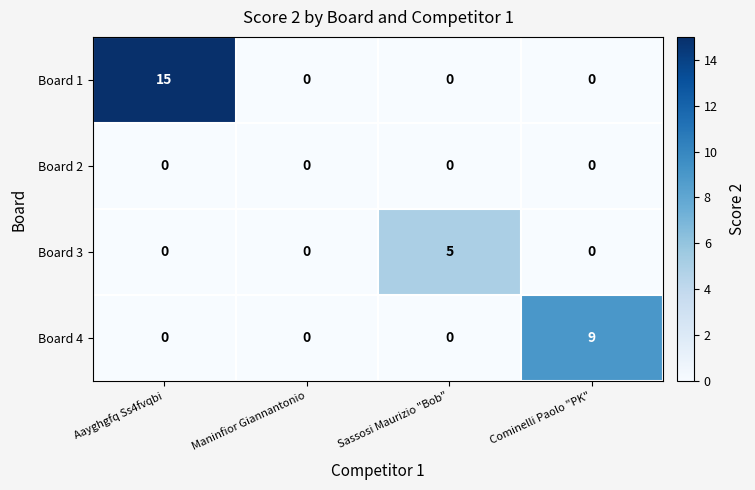

How many Board 3 values are between 0 and 5?

4